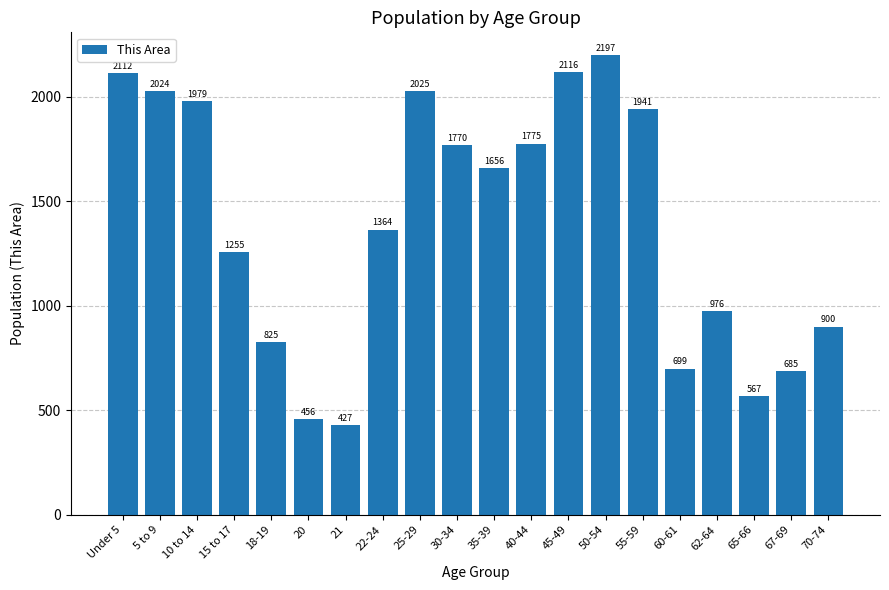

Does the chart contain stacked bars?

No